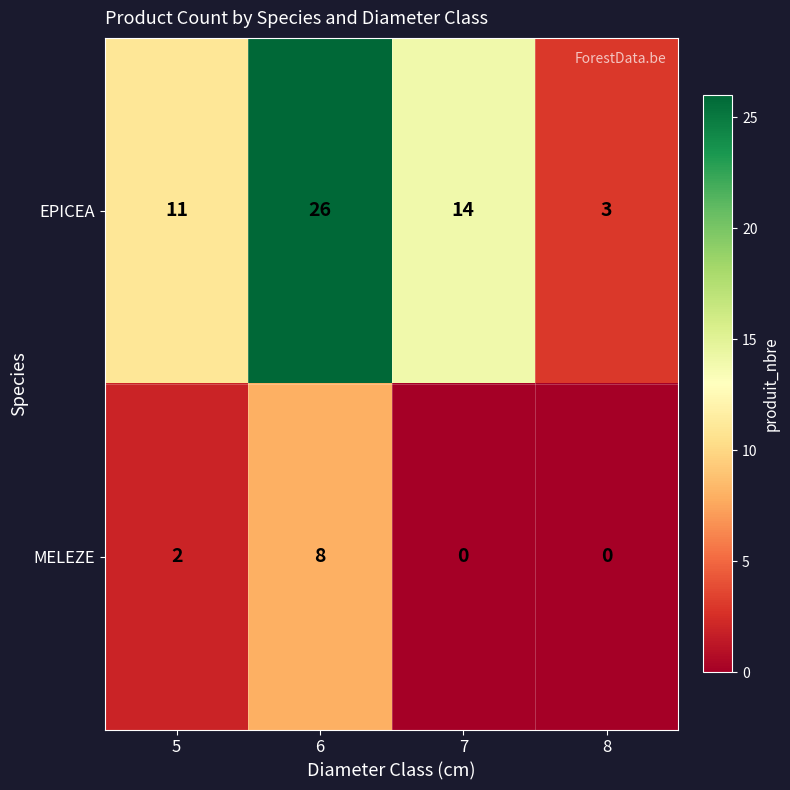

Which label corresponds to the largest value in the chart?

6